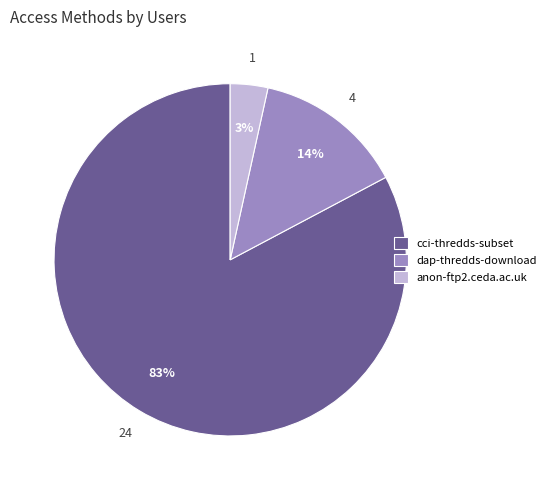

Between cci-thredds-subset and anon-ftp2.ceda.ac.uk, which is larger?

cci-thredds-subset